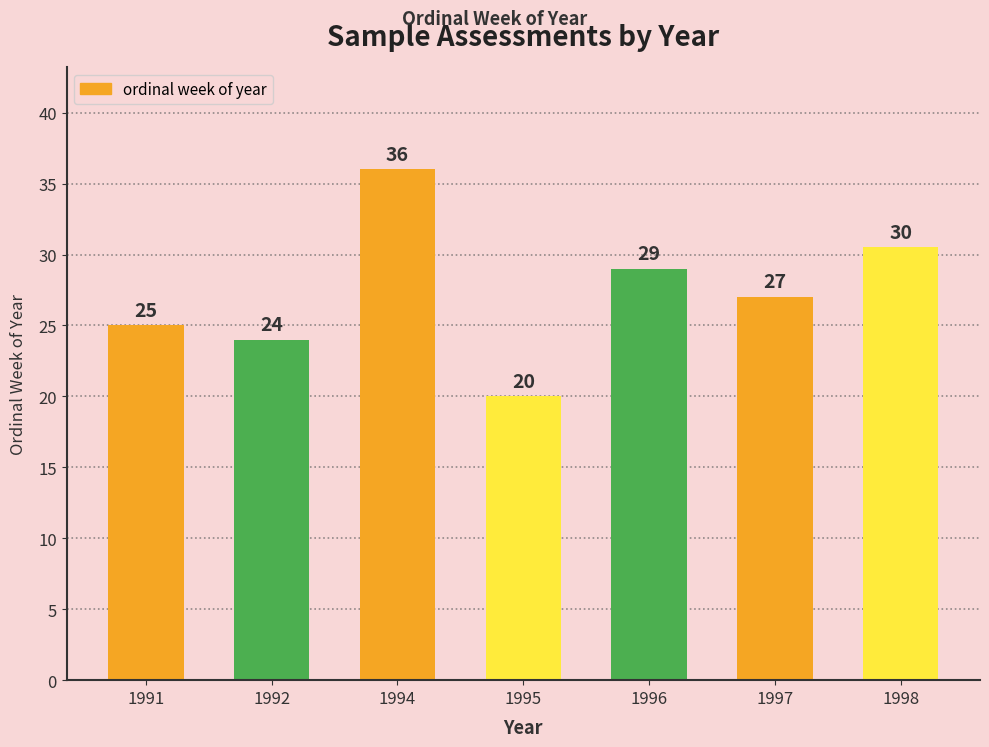

What is the smallest value displayed?

20.0